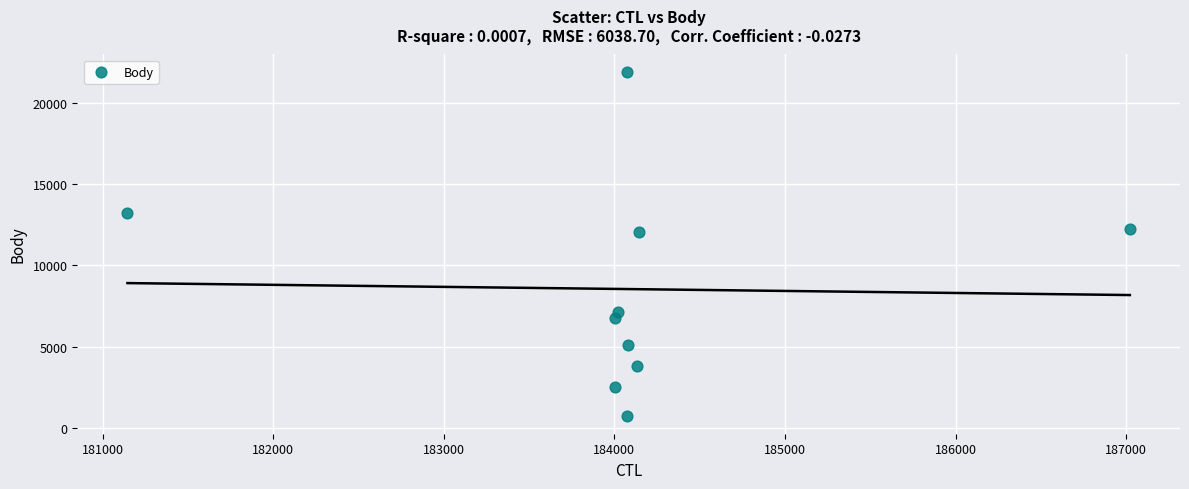

What is the range of Y values (max minus min)?

21240